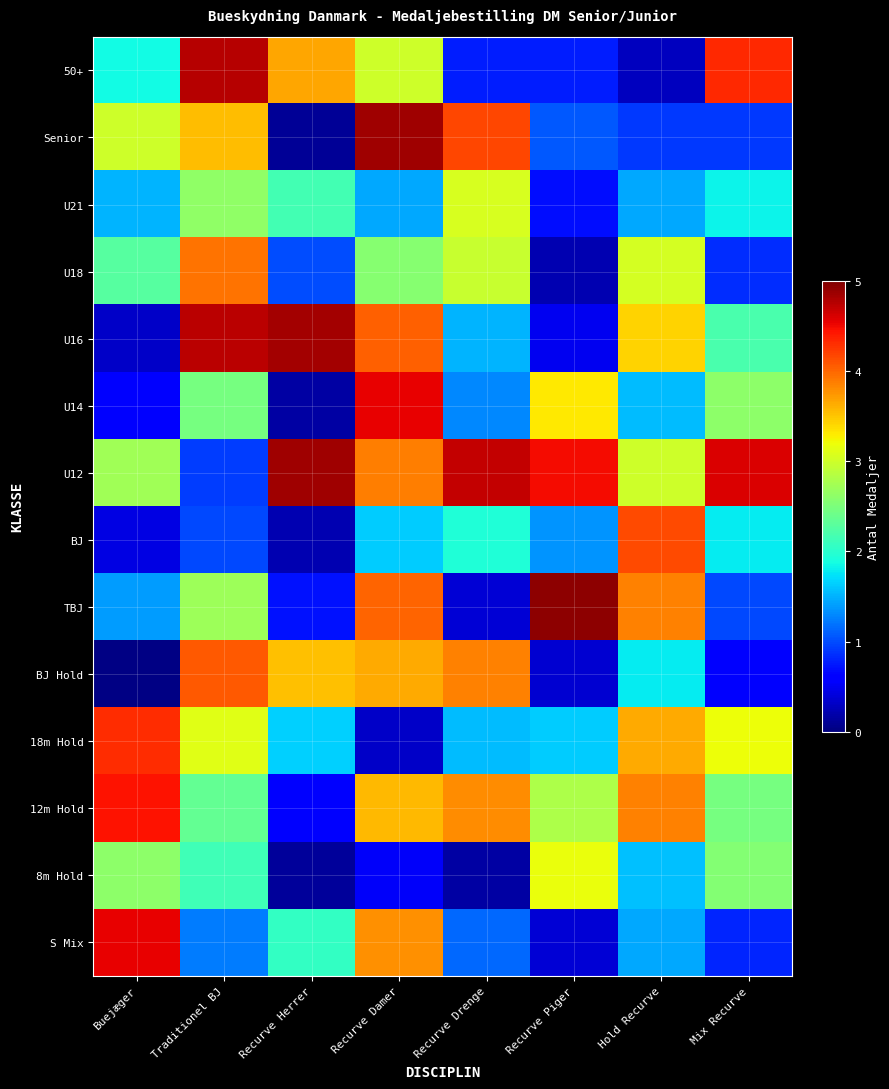

Which label corresponds to the smallest value in the chart?

Buejæger